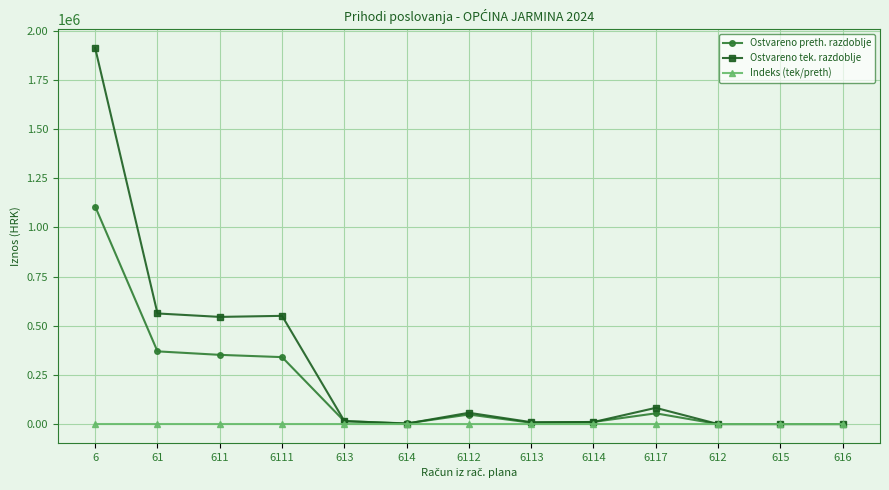

At which category is the sum across all series the highest?

6